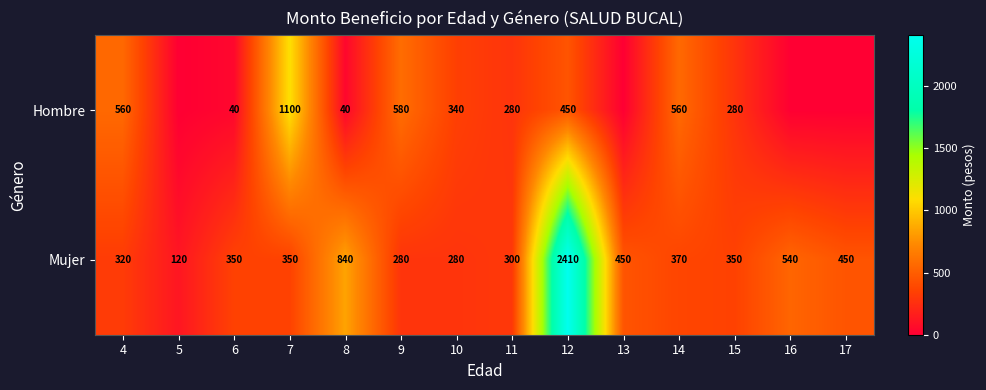

What is the difference between the Hombre values at 8 and 14?

520